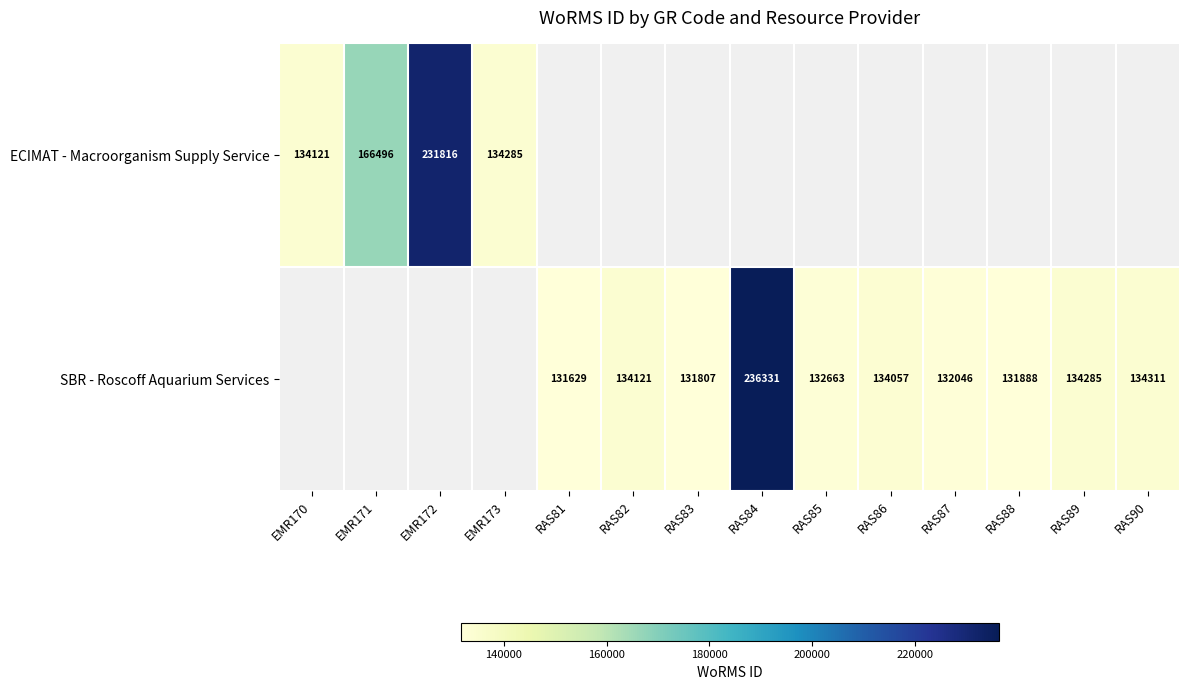

Is it true that SBR - Roscoff Aquarium Services equals 388397 at RAS84?

False